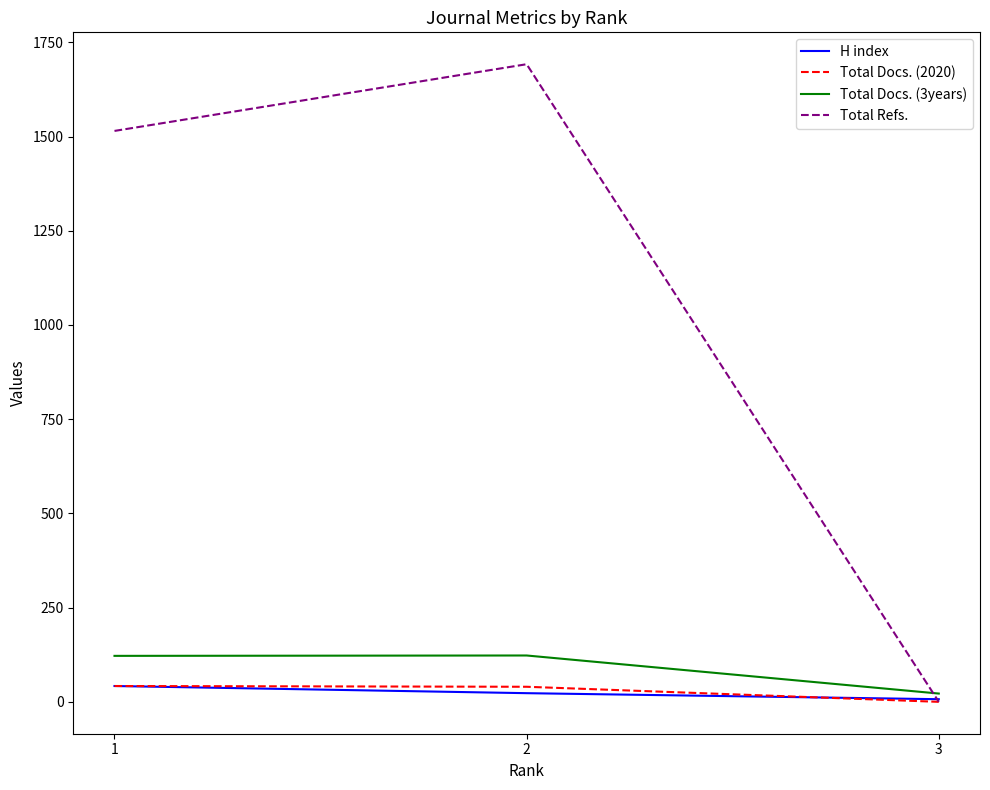

Is the value of H index at 1 greater than the value of Total Docs. (3years) at 3?

Yes